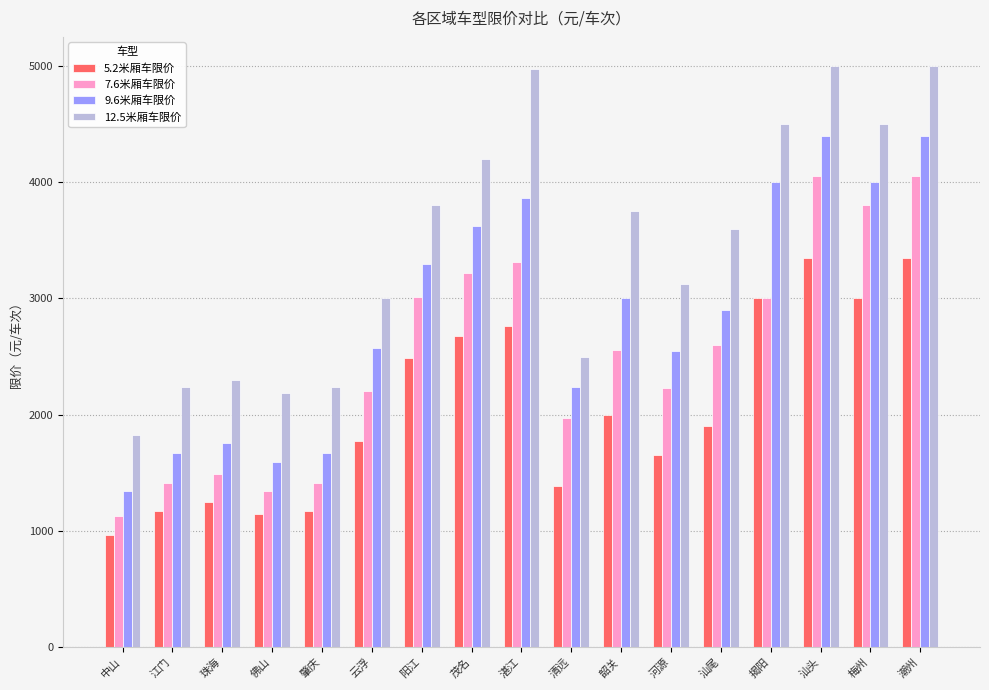

Rank the series by their average value, from lowest to highest.

5.2米厢车限价, 7.6米厢车限价, 9.6米厢车限价, 12.5米厢车限价